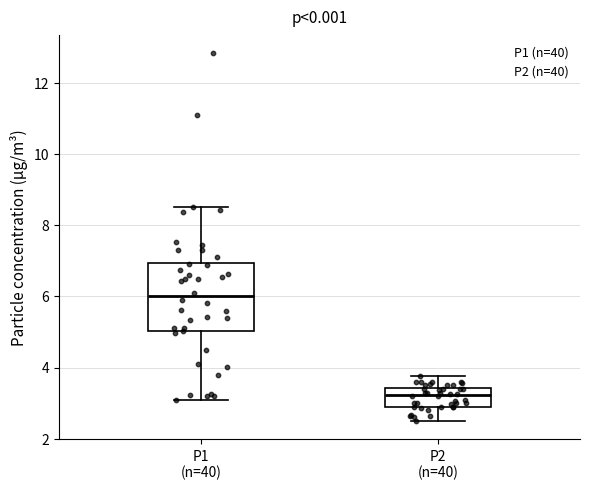

Where does the median line of the box for P1 (n=40) sit on the y-axis? The values are not printed on the chart, so give them approximately, as read against the axis.

6.0